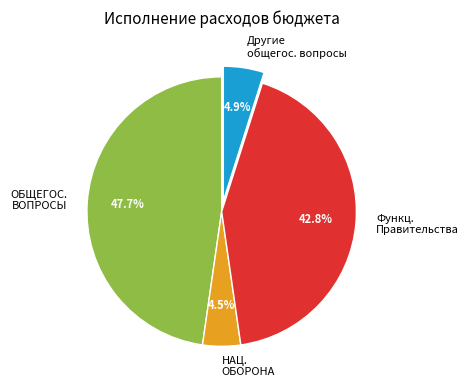

What is the largest slice in the pie chart?

ОБЩЕГОС. ВОПРОСЫ